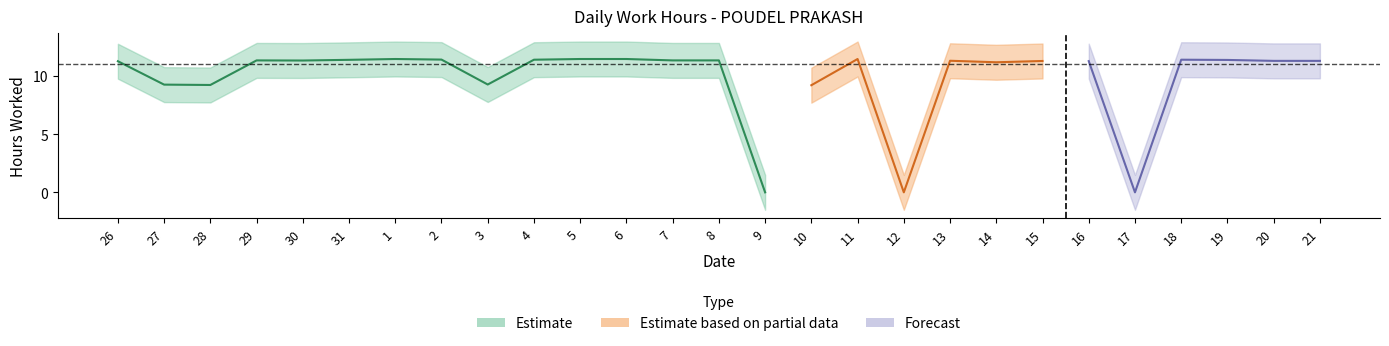

What position from the right is 5?

17